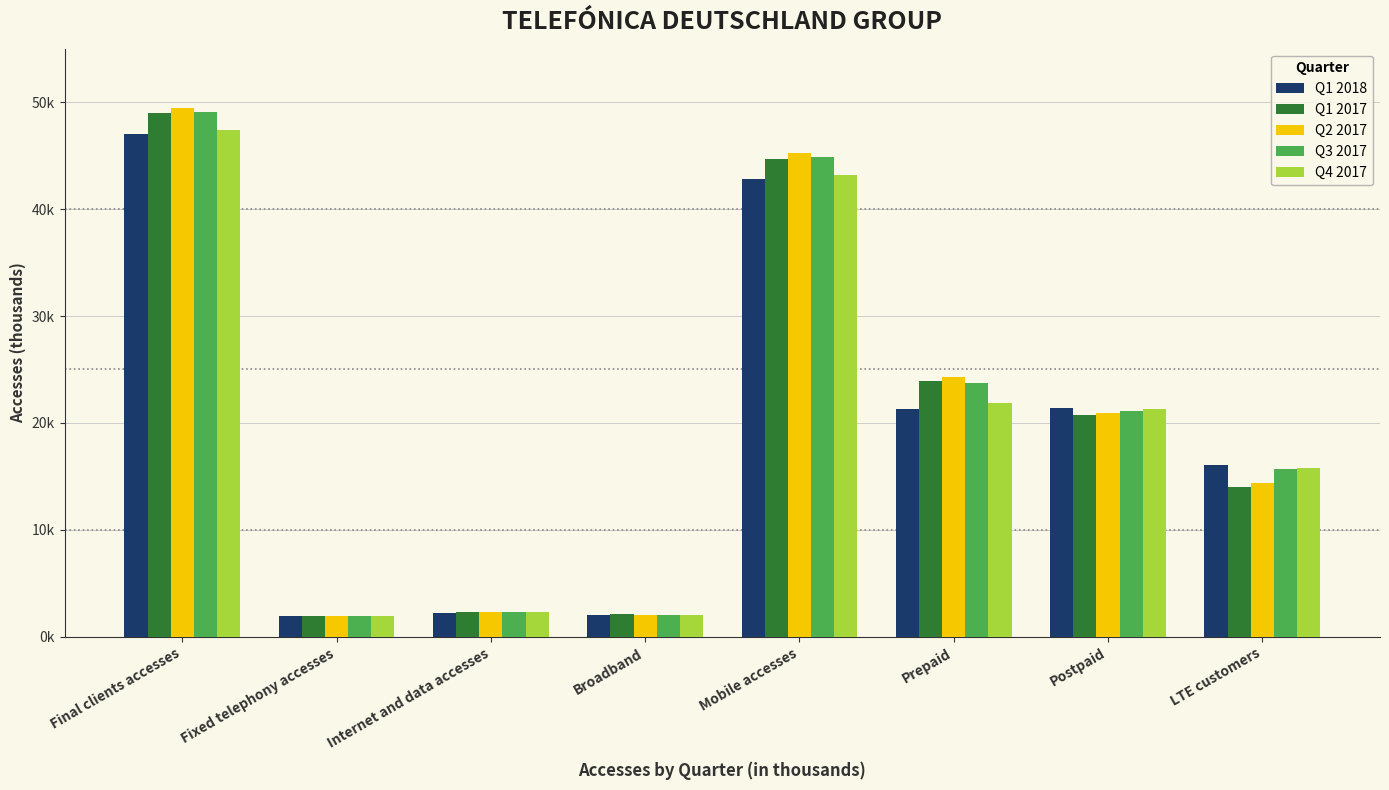

Where does the Q2 2017 series first go above 20904?

Final clients accesses